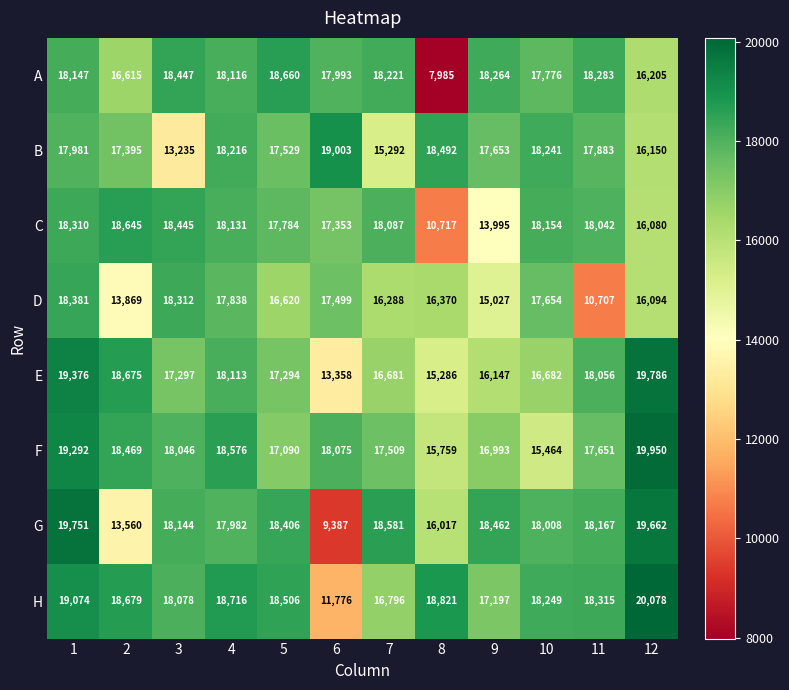

Which category has the highest value across all series?

12